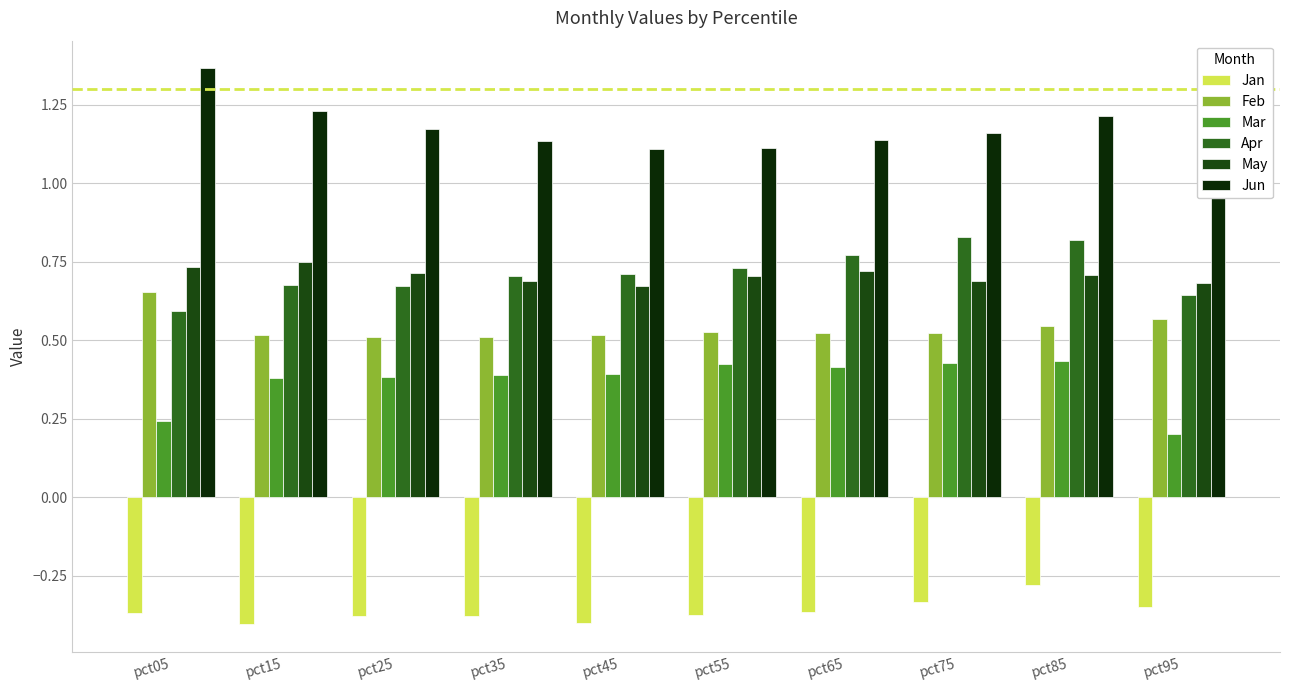

Read the Jan value at pct75.

-0.3